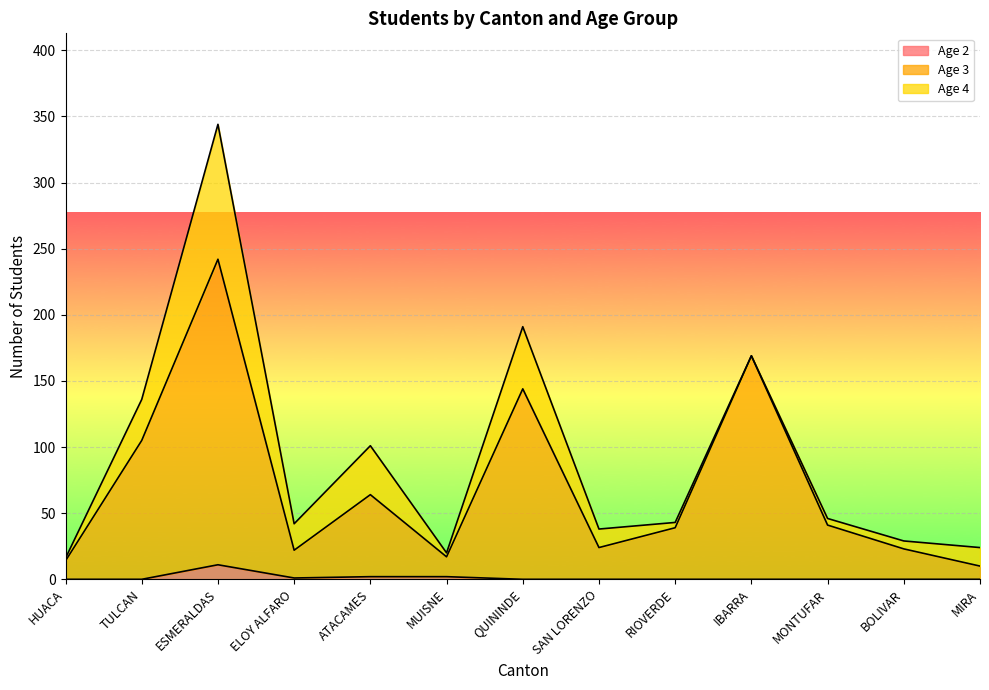

Which category has the lowest value in the Age 2 series?

HUACA